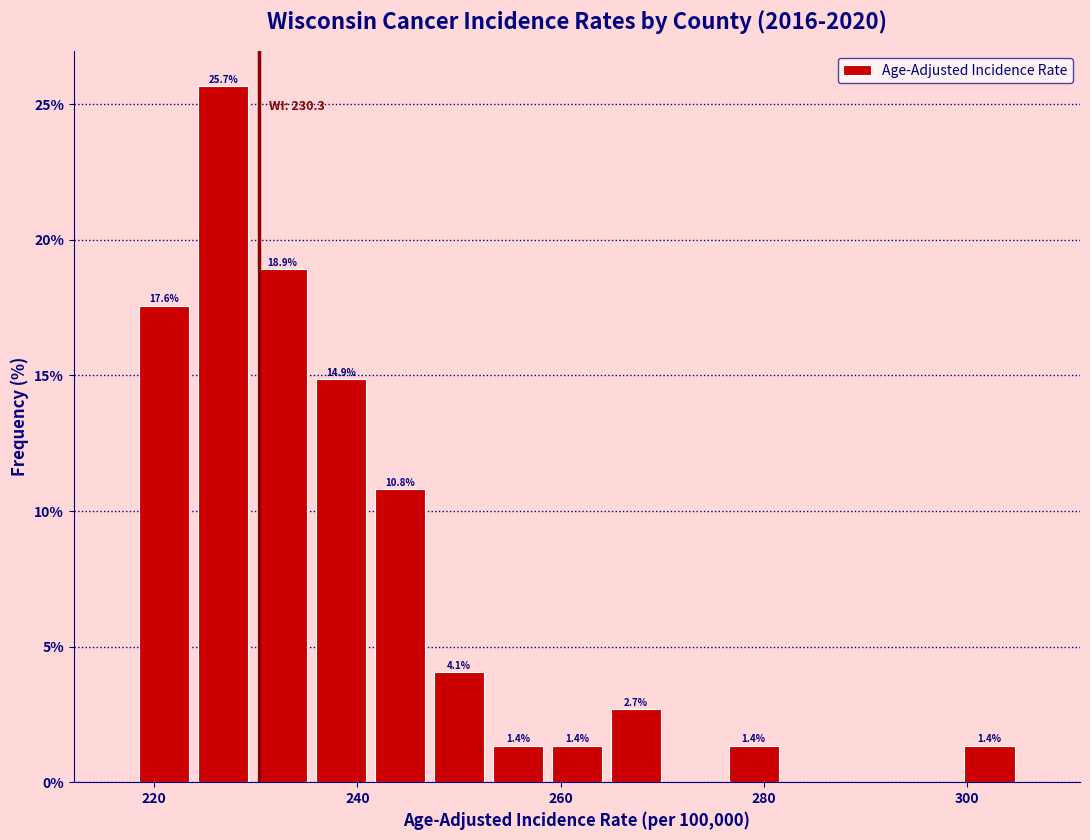

Around what value on the x-axis is the tallest bar? Give the approximate position of its centre, as read against the axis.

226